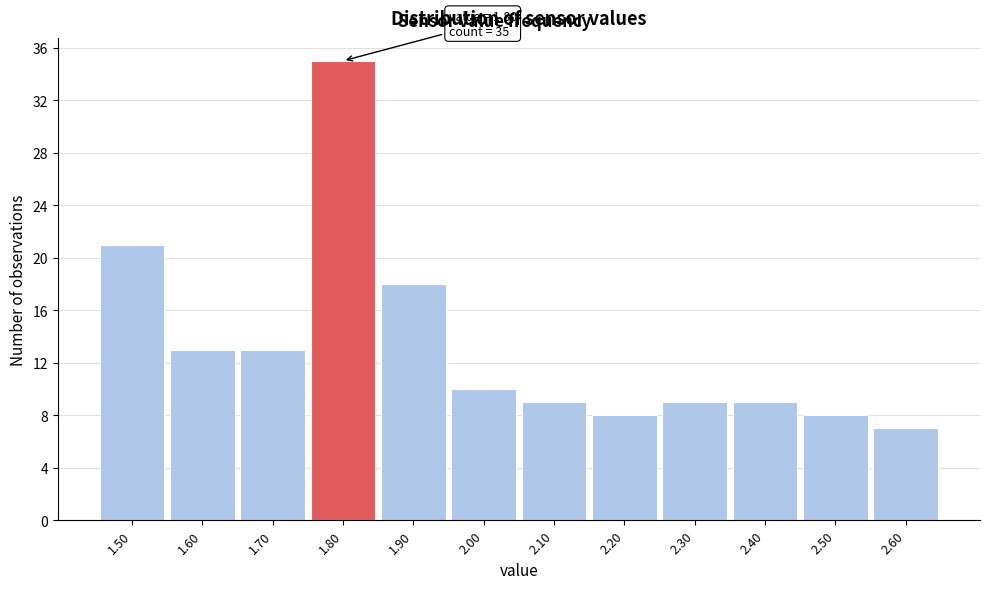

Which range on the x-axis has the tallest bar?

1.75 to 1.85